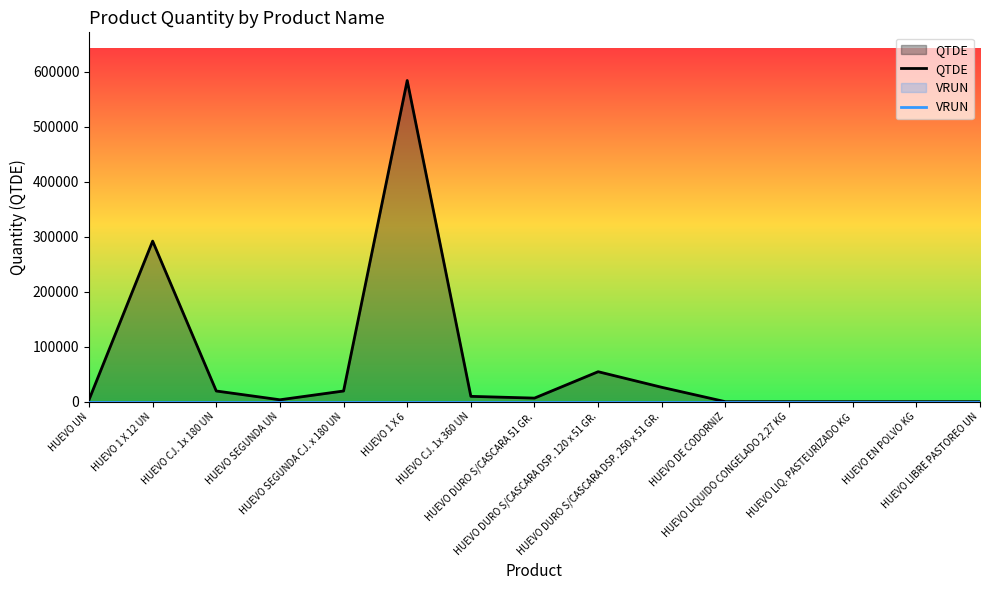

The VRUN series shows 0 at HUEVO 1 X 6. True or false?

True